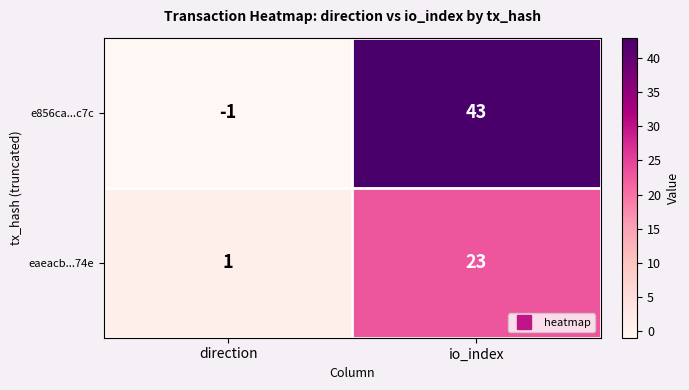

At which category is the sum across all series the highest?

io_index